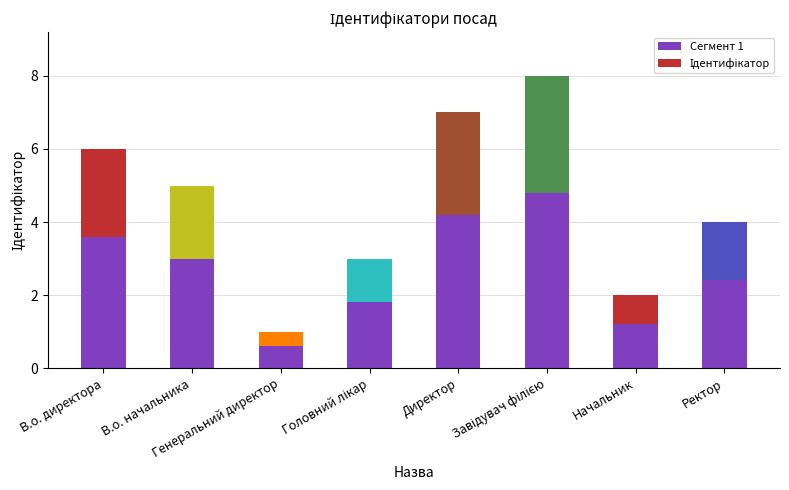

How many bars are there in total?

8